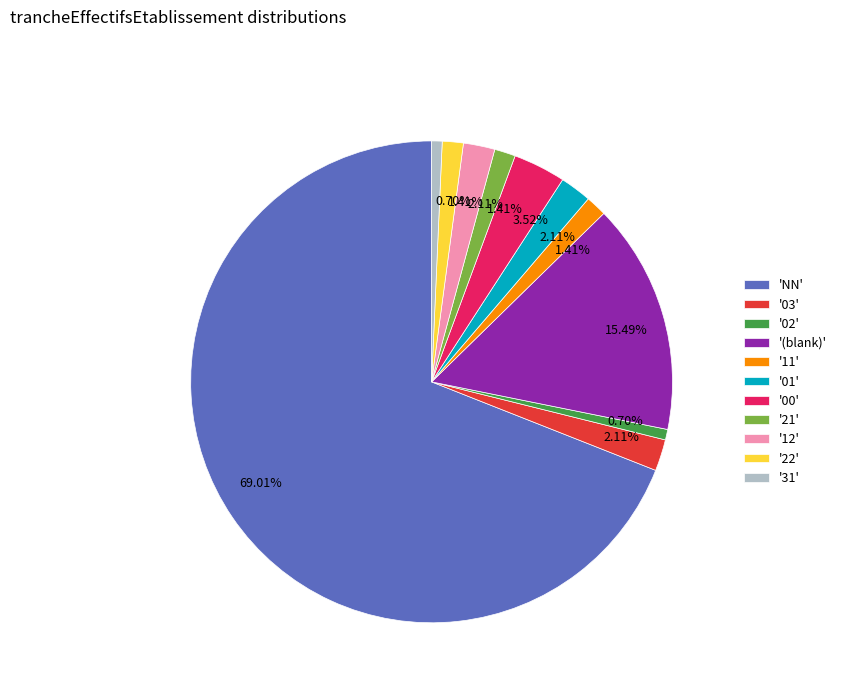

Is '00' the majority of the pie?

No